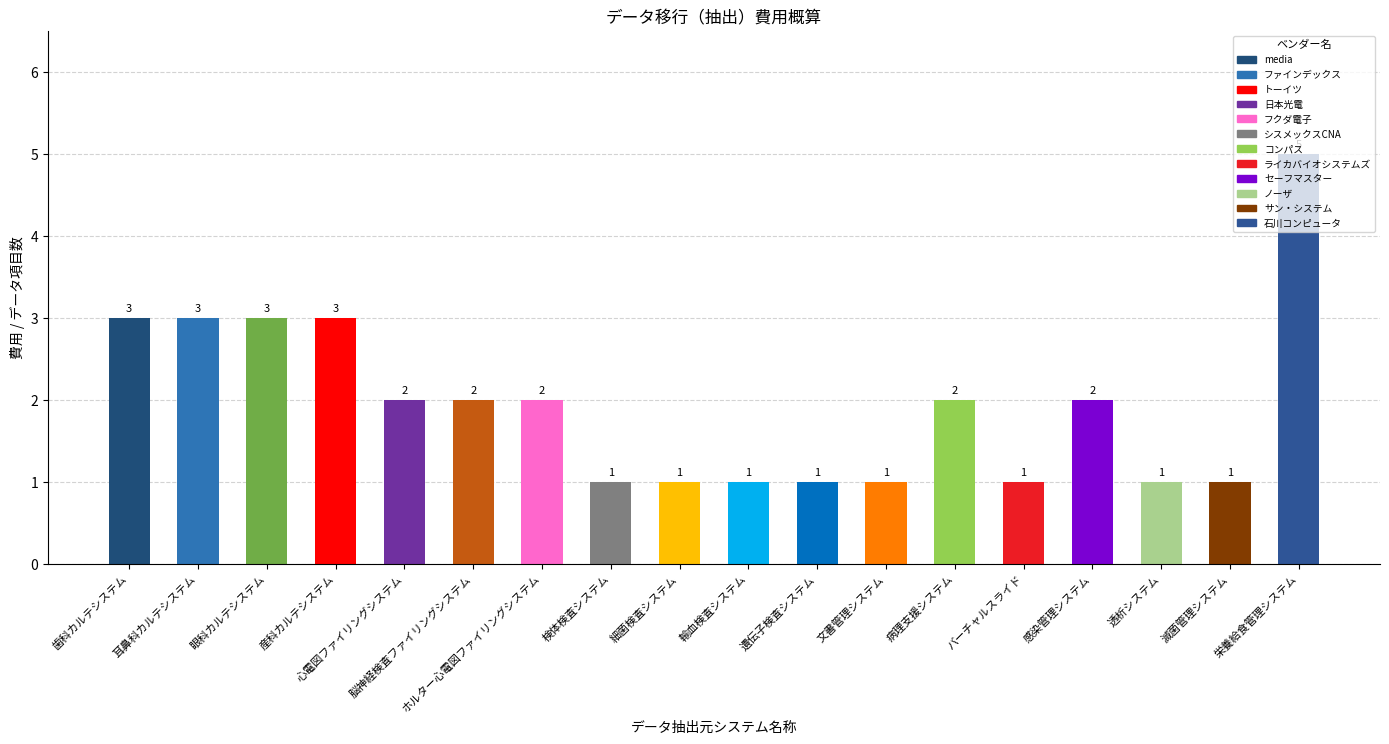

Count the number of categories in the chart.

18